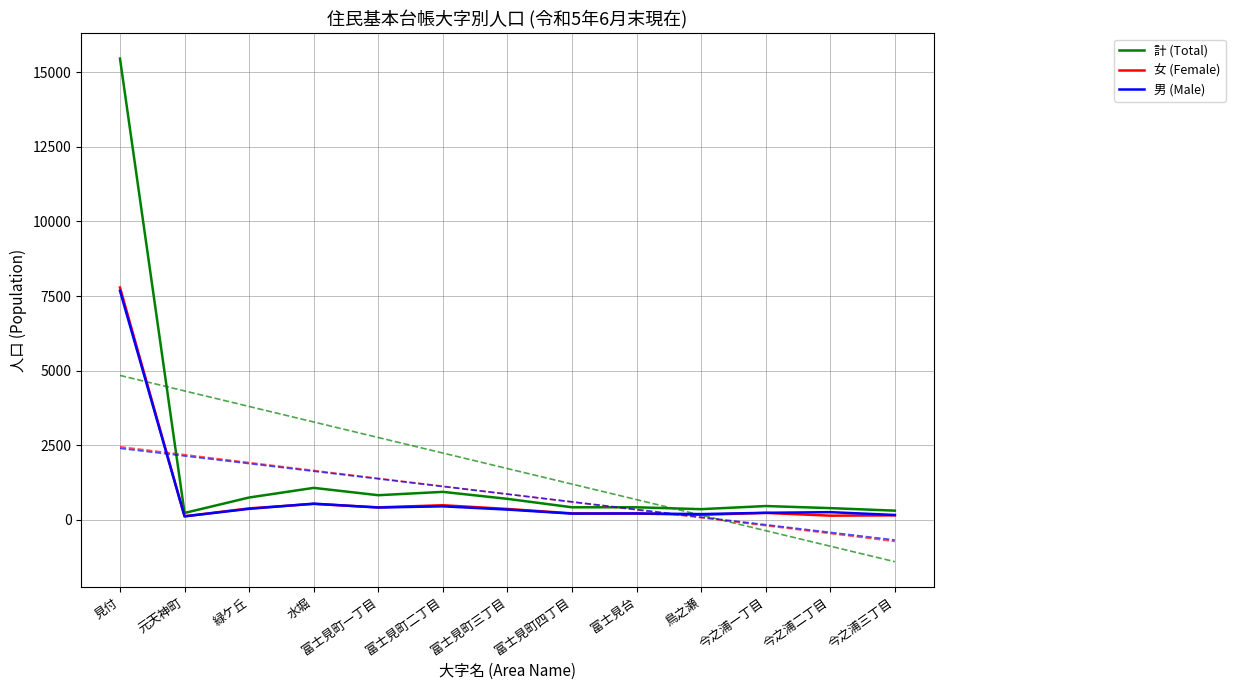

Where is 女 (Female) nearest to the value 3950?

水堀